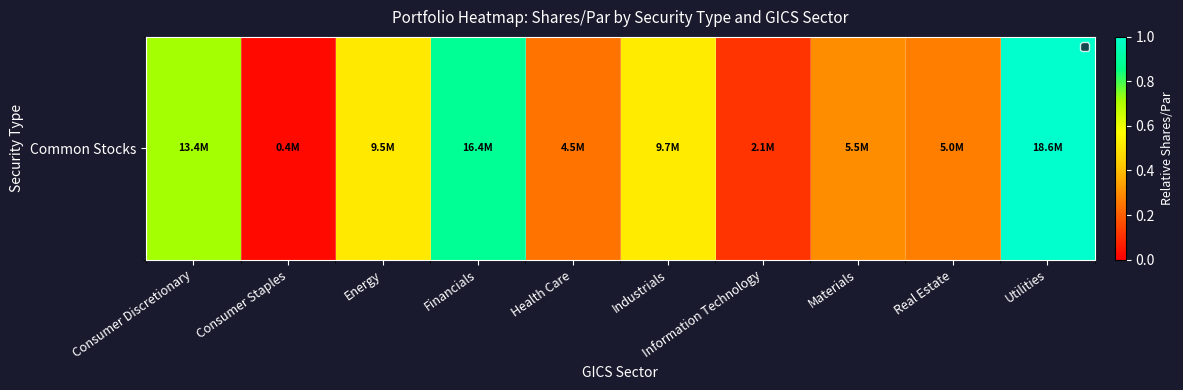

Reading left to right, extract all data points from this chart.

0.7	0.0	0.5	0.9	0.2	0.5	0.1	0.3	0.3	1.0